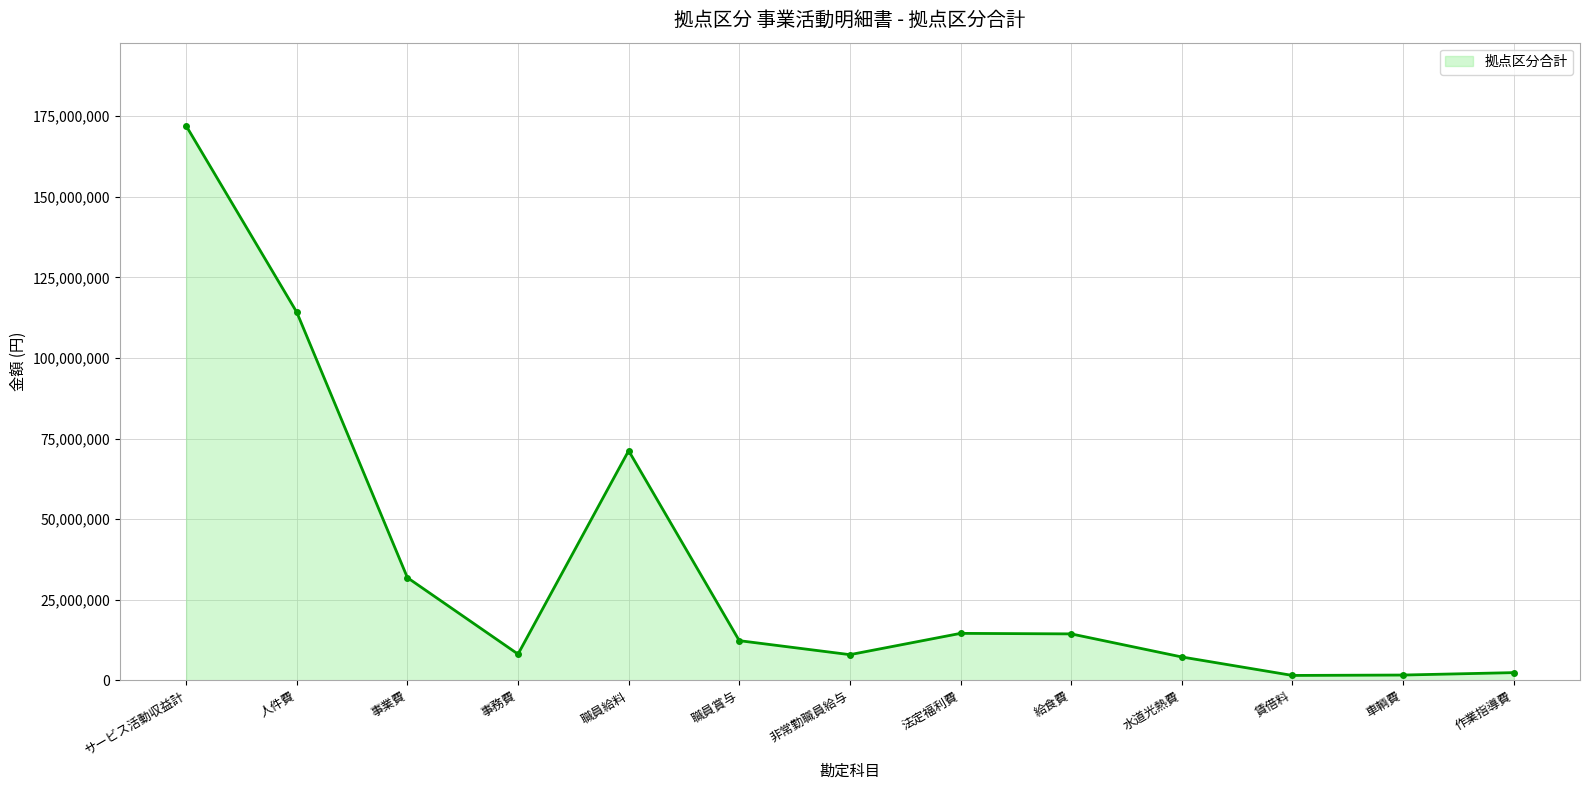

Approximately how many times larger is the value at サービス活動収益計 compared to 水道光熱費?

23.8